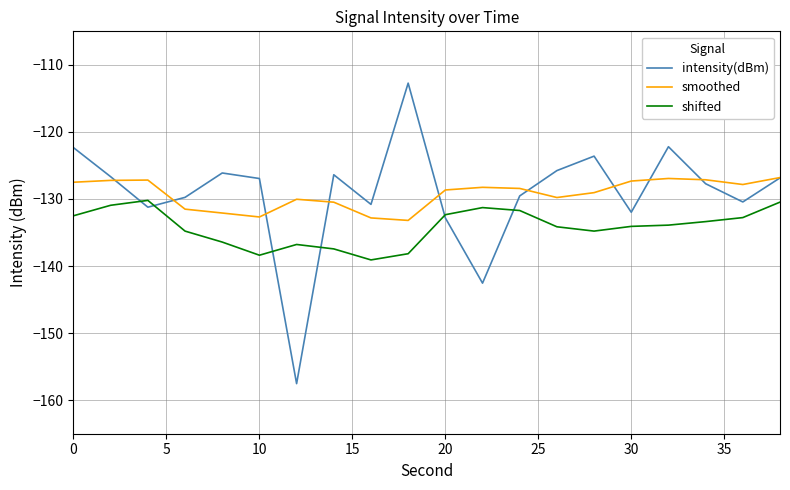

List the series in order of their peak value, highest first.

intensity(dBm), smoothed, shifted